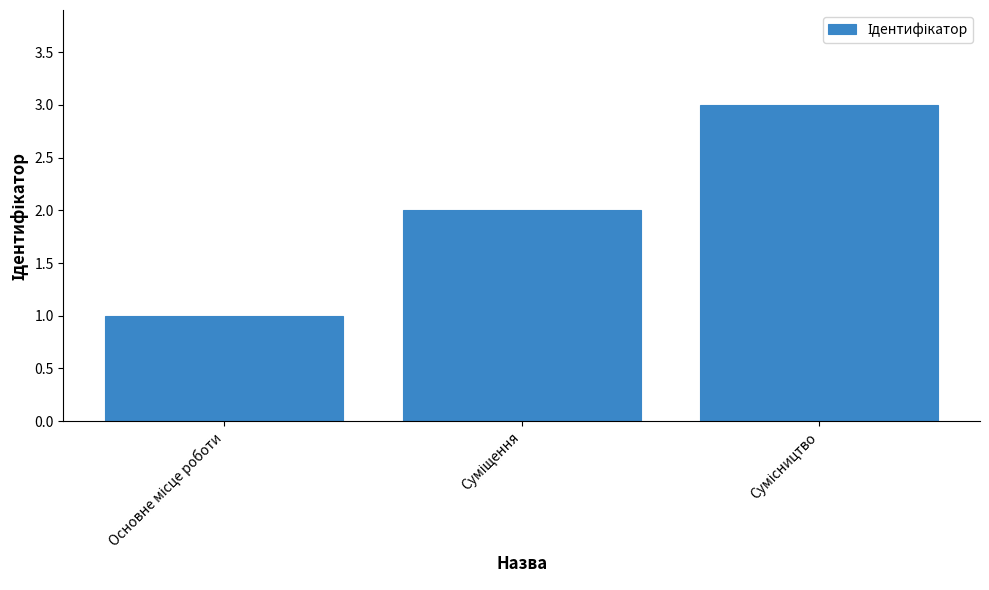

What is the maximum value shown in the chart?

3